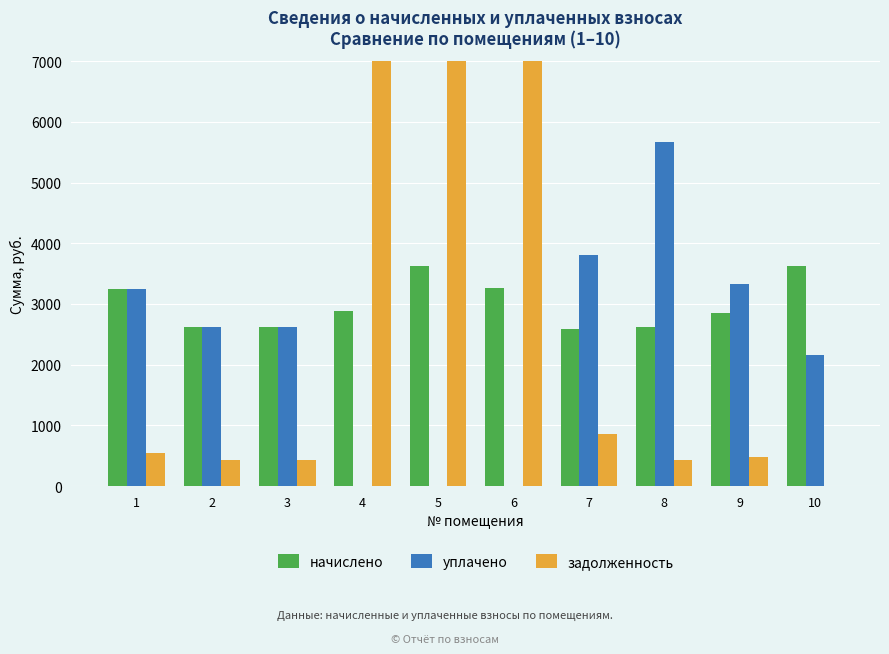

Between 4 and 5, which series saw the biggest shift?

задолженность